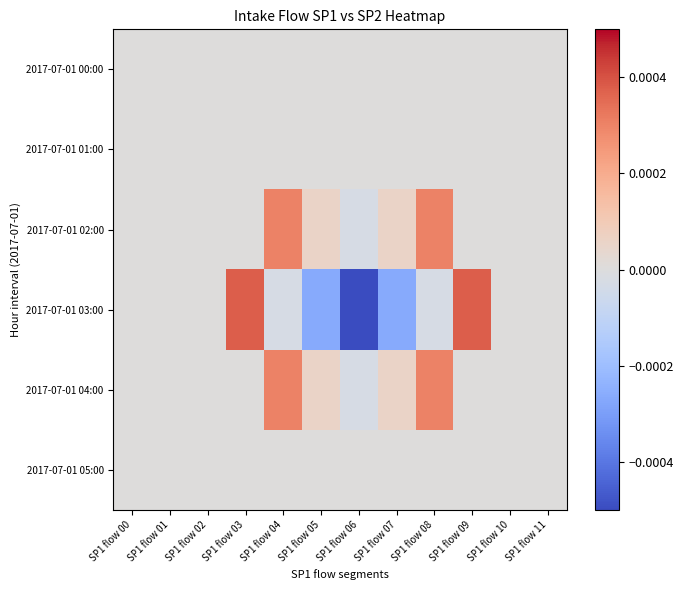

Which series has the largest range (max minus min)?

2017-07-01 03:00